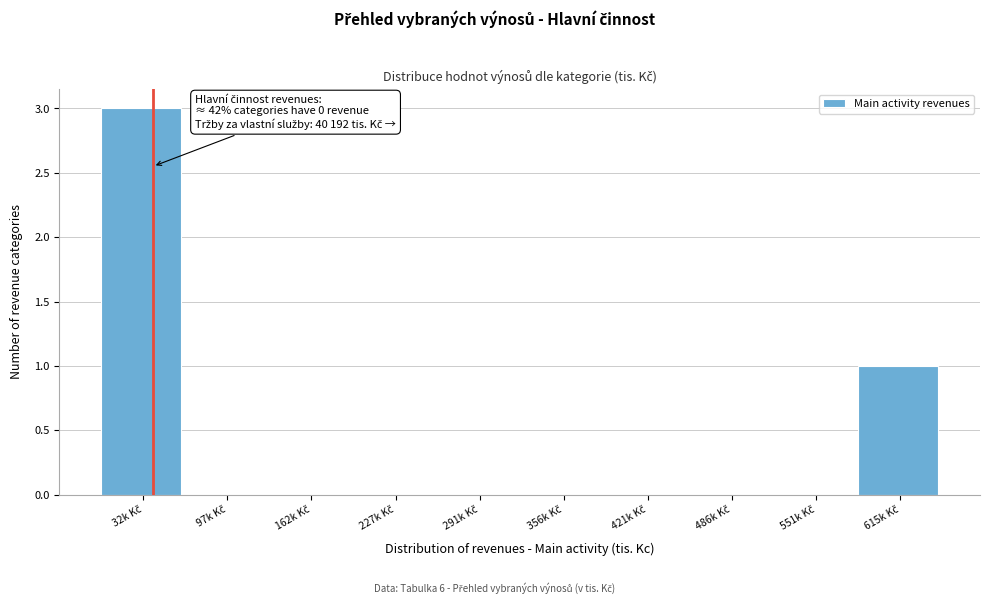

What is the sum of all values?

4